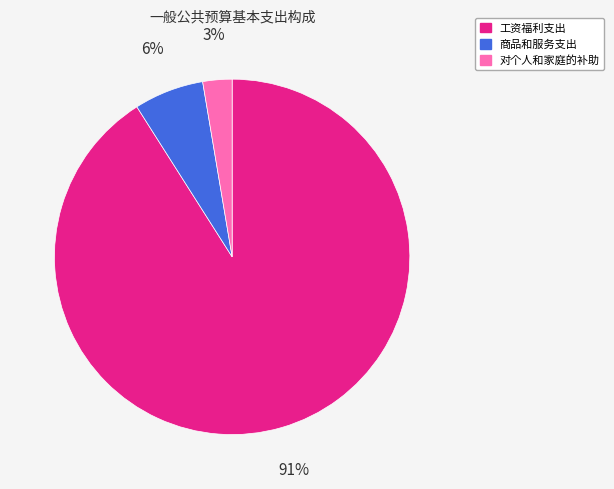

The 工资福利支出 slice represents 91% of the pie. True or false?

True